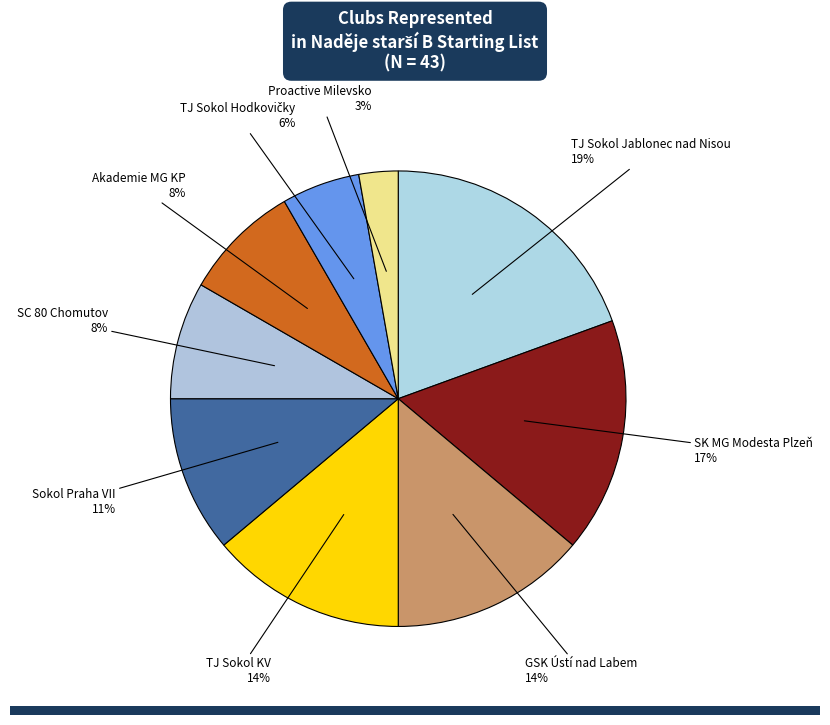

How many slices are in this pie chart?

9